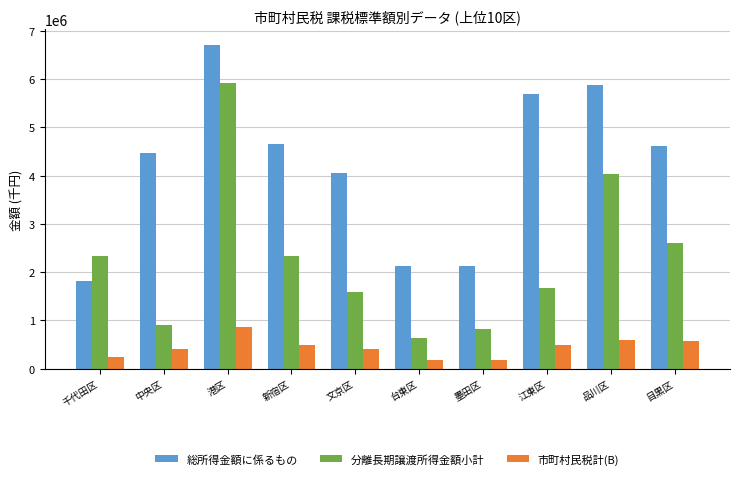

True or false: 分離長期譲渡所得金額小計 has a value of 2195202 at 江東区.

False